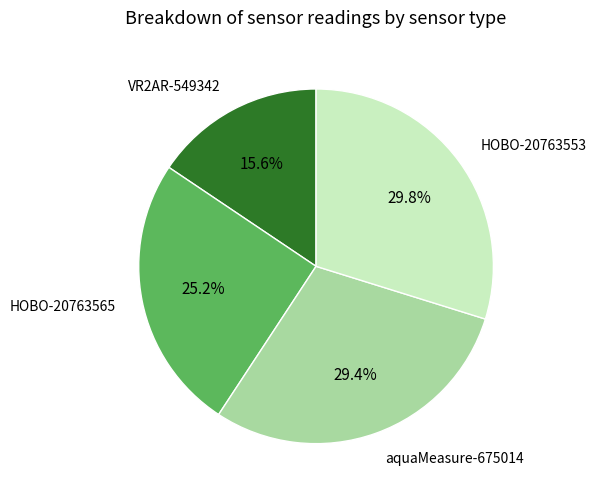

Does HOBO-20763553 represent more than half of the total?

No